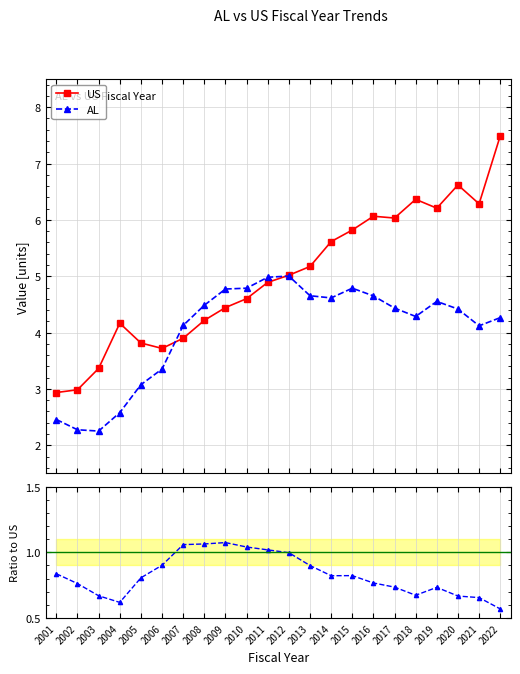

Reading left to right, extract all data points from this chart.

US: 2.9	3.0	3.4	4.2	3.8	3.7	3.9	4.2	4.4	4.6	4.9	5.0	5.2	5.6	5.8	6.1	6.0	6.4	6.2	6.6	6.3	7.5
AL: 2.5	2.3	2.3	2.6	3.1	3.4	4.1	4.5	4.8	4.8	5.0	5.0	4.7	4.6	4.8	4.7	4.4	4.3	4.6	4.4	4.1	4.3
AL/US ratio: 0.8	0.8	0.7	0.6	0.8	0.9	1.1	1.1	1.1	1.0	1.0	1.0	0.9	0.8	0.8	0.8	0.7	0.7	0.7	0.7	0.7	0.6